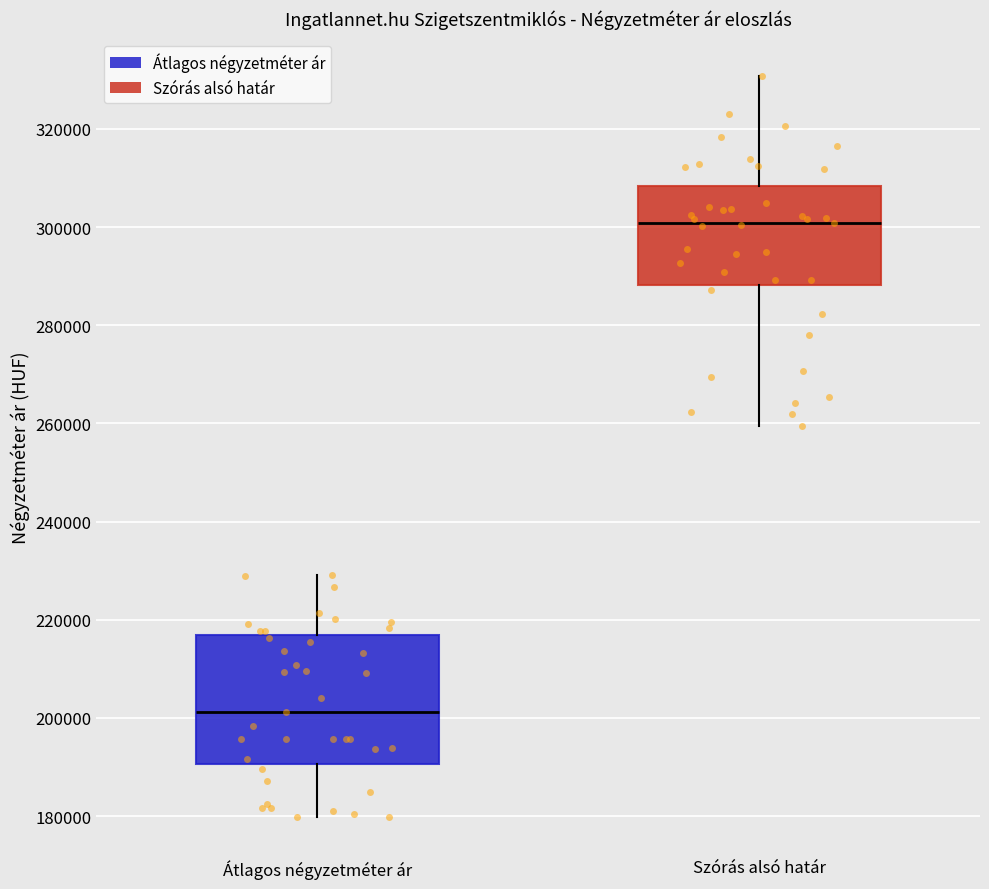

Reading left to right, transcribe this box plot: for each box, give where its median line is, the range the box spans, and where its two whiskers end, as read against the y-axis. The values are not printed on the chart, so give them approximately, as read against the axis.

Átlagos négyzetméter ár: median 202000, box 190000 to 216000, whiskers 180000 to 230000
Szórás alsó határ: median 300000, box 288000 to 308000, whiskers 260000 to 330000